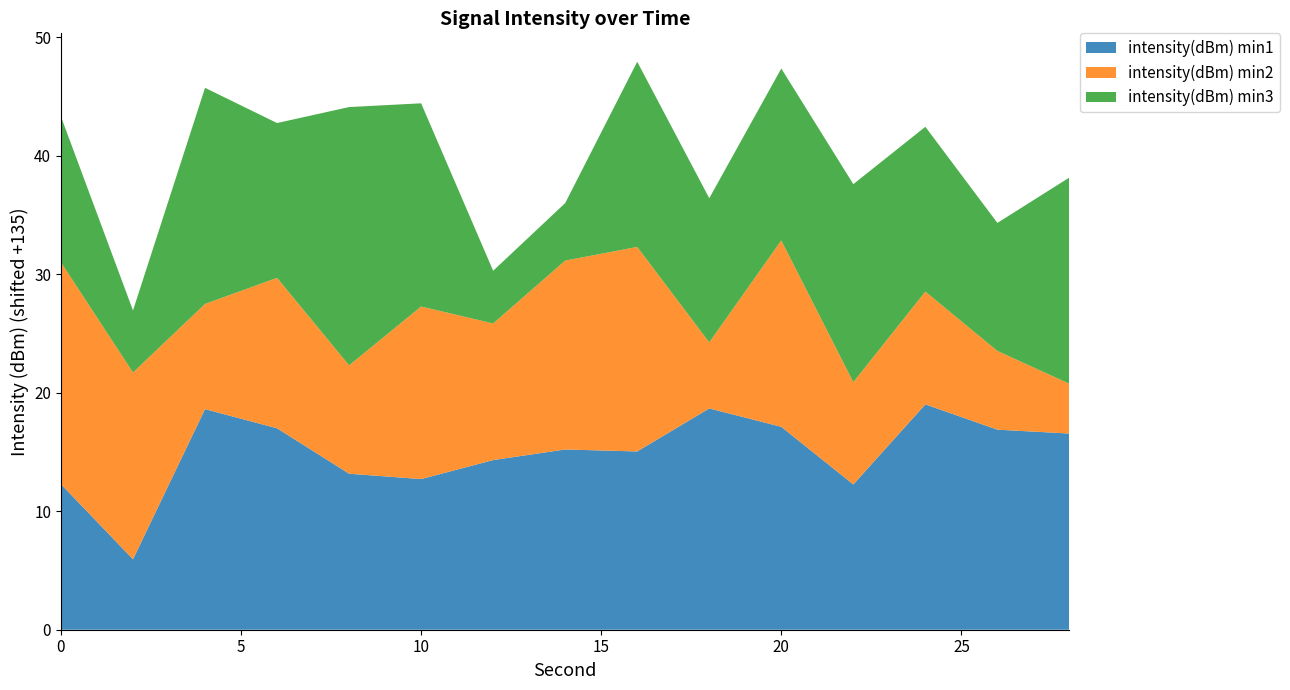

Reading right to left, what are all the values shown in this chart?

intensity(dBm) min1: -118.5	-118.1	-116.0	-122.7	-117.9	-116.3	-120.0	-119.8	-120.7	-122.3	-121.8	-118.0	-116.4	-129.1	-122.7
intensity(dBm) min2: -130.8	-128.4	-125.5	-126.4	-119.3	-129.4	-117.7	-119.1	-123.5	-120.4	-125.9	-122.3	-126.1	-119.2	-116.3
intensity(dBm) min3: -117.6	-124.2	-121.1	-118.3	-120.5	-122.8	-119.4	-130.1	-130.6	-117.9	-113.2	-121.9	-116.8	-129.8	-122.7